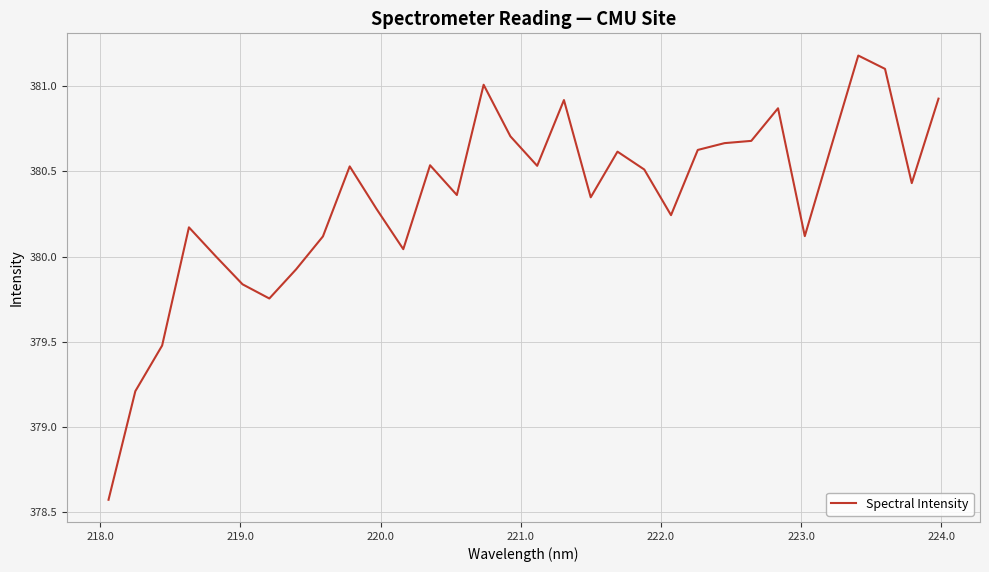

What is the maximum value shown in the chart?

381.2